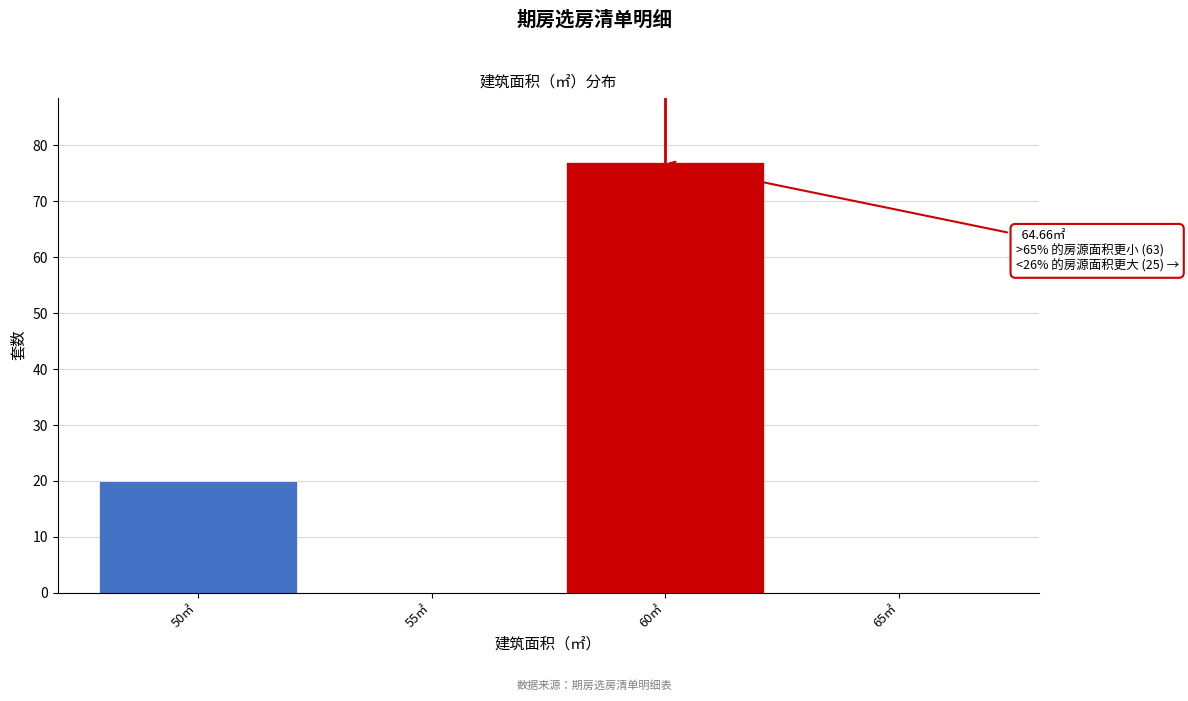

Reading right to left, transcribe all the data shown in this chart.

65㎡=0	60㎡=77	55㎡=0	50㎡=20